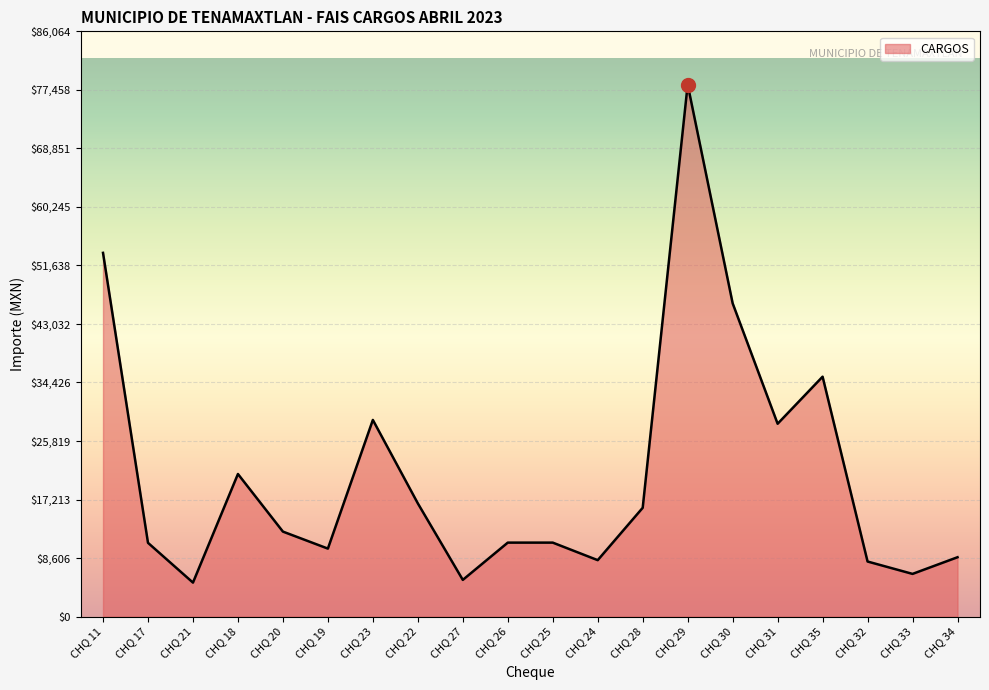

How many values are below 12500?

10